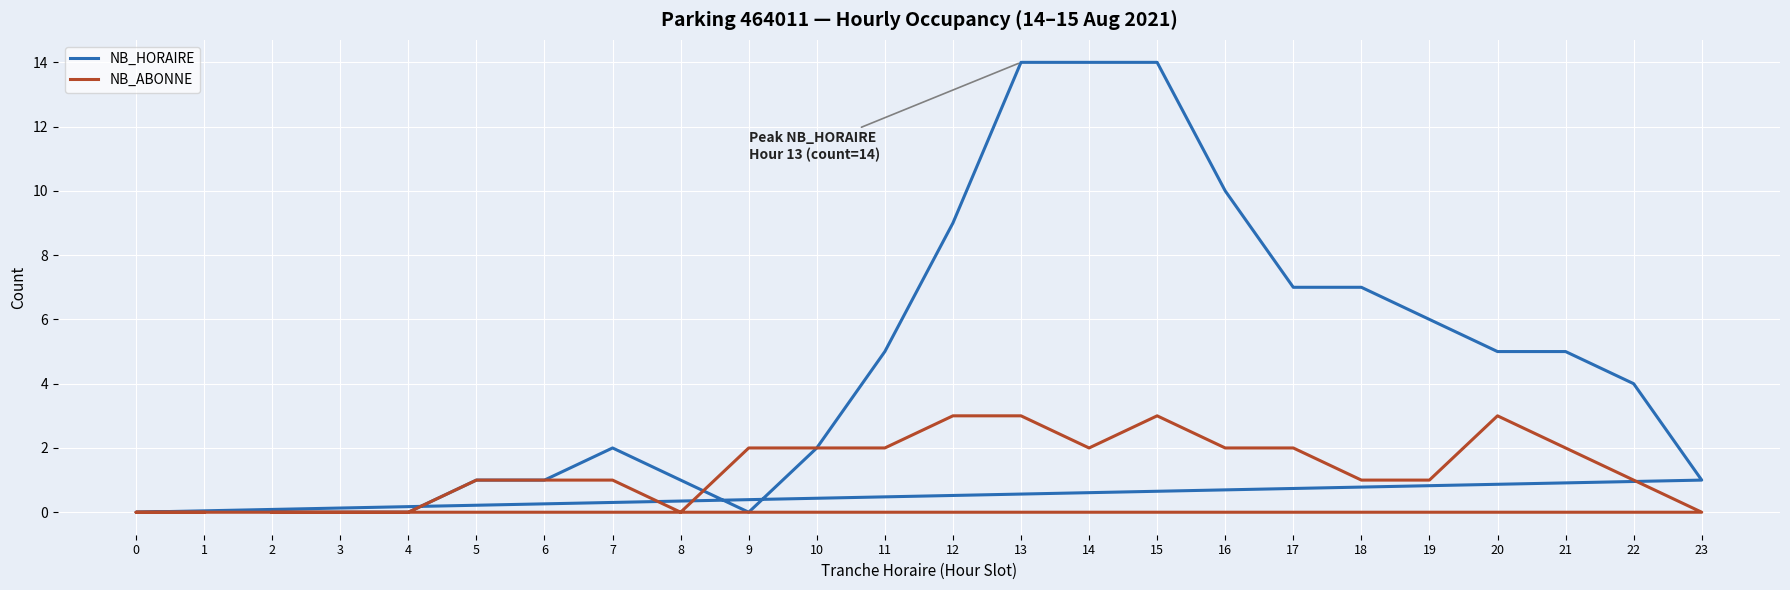

Reading left to right, what are all the values shown in this chart?

NB_HORAIRE: 2=0	3=0	4=0	5=1	6=1	7=2	8=1	9=0	10=2	11=5	12=9	13=14	14=14	15=14	16=10	17=7	18=7	19=6	20=5	21=5	22=4	23=1	0=0	1=0
NB_ABONNE: 2=0	3=0	4=0	5=1	6=1	7=1	8=0	9=2	10=2	11=2	12=3	13=3	14=2	15=3	16=2	17=2	18=1	19=1	20=3	21=2	22=1	23=0	0=0	1=0